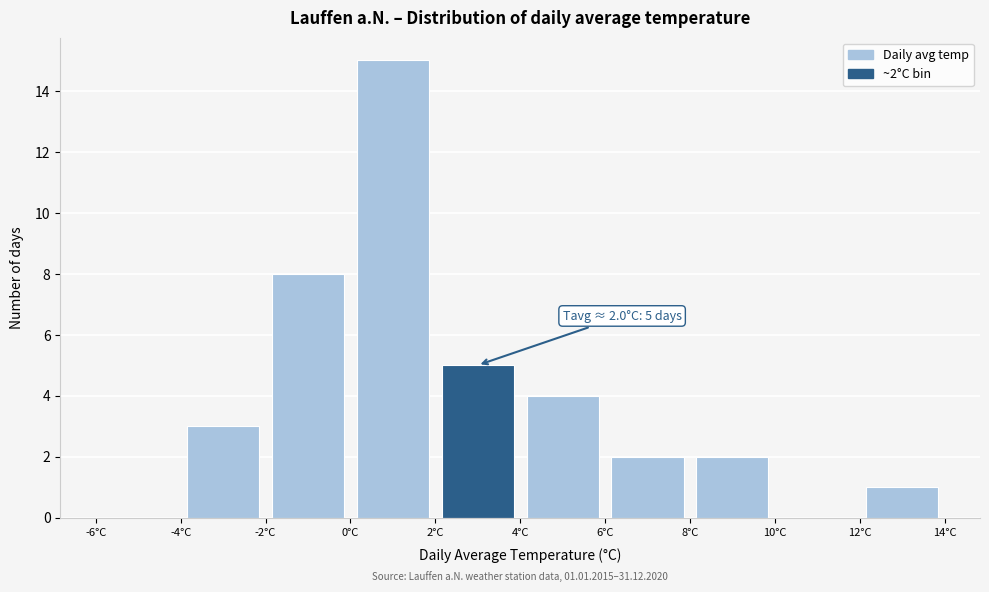

Over which range of the x-axis is the bar tallest?

0 to 2